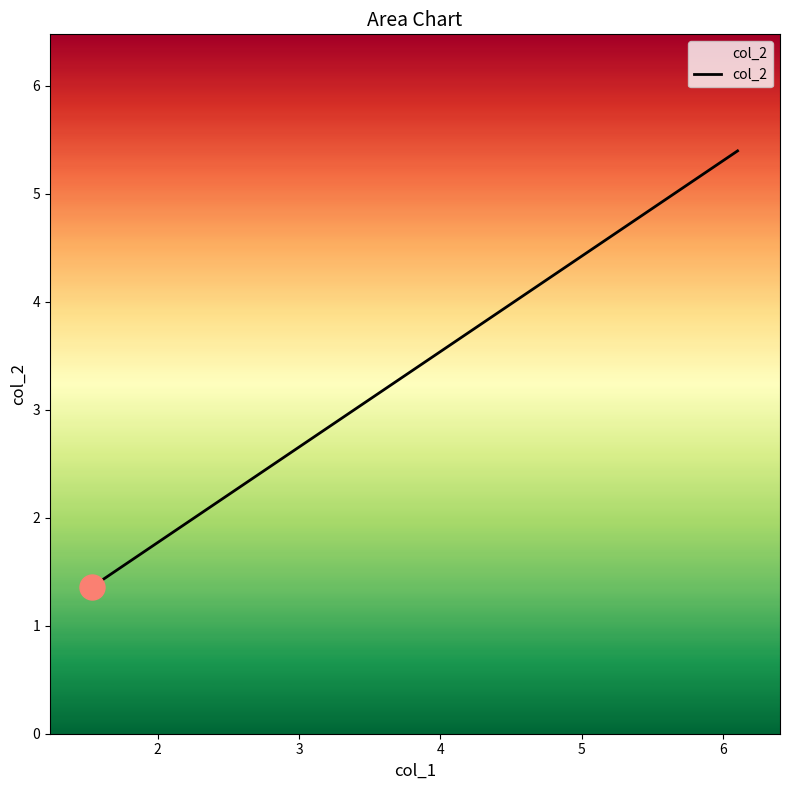

What is the value of the 3rd point from the left?

1.8